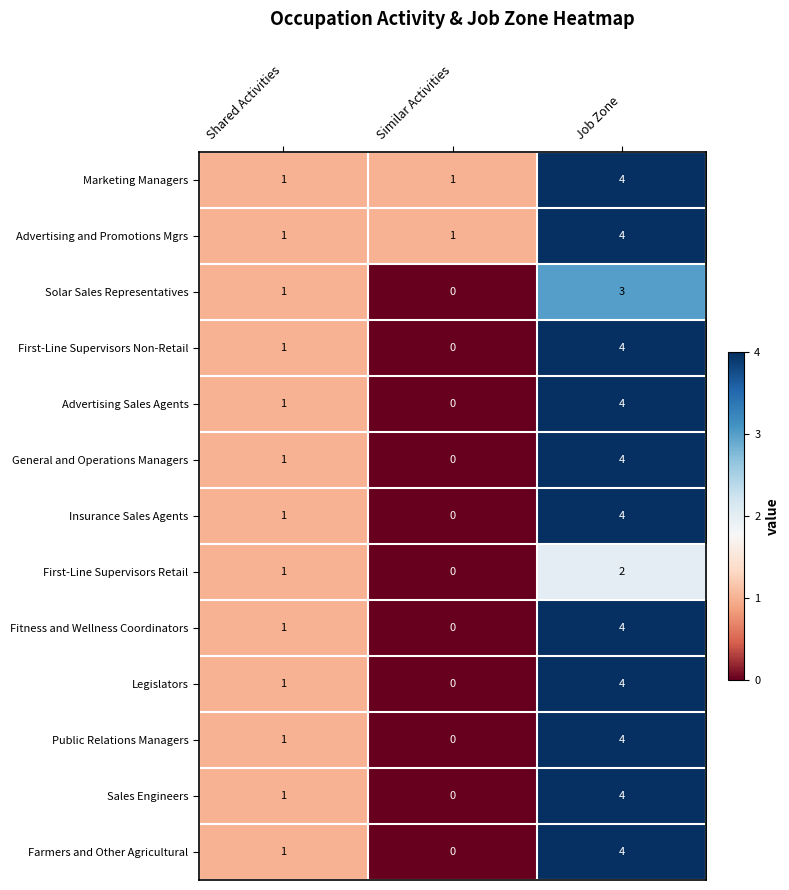

List the labels in order of Legislators value, smallest first.

Similar Activities, Shared Activities, Job Zone